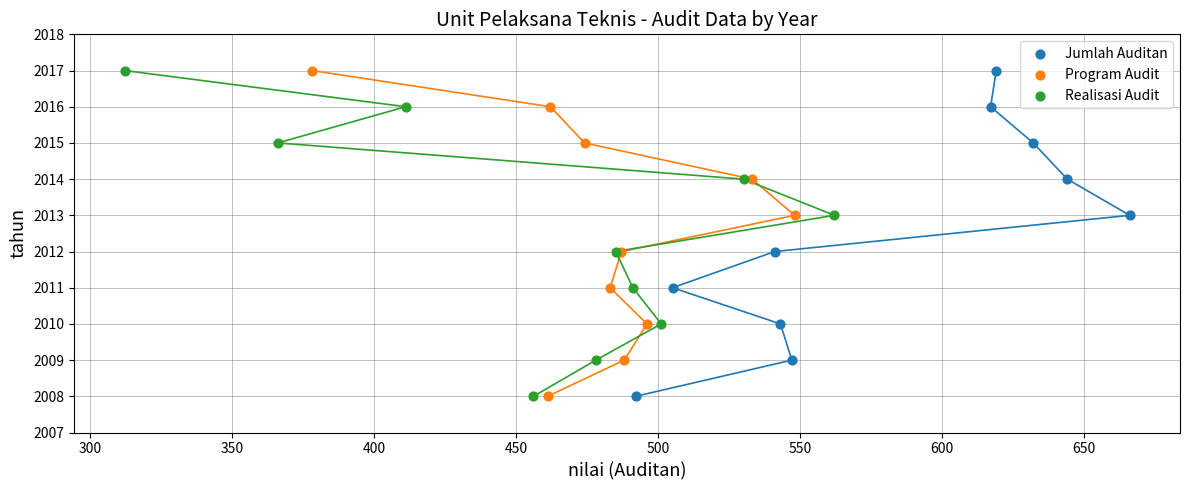

What are all the series names shown in the legend?

Jumlah Auditan, Program Audit, Realisasi Audit